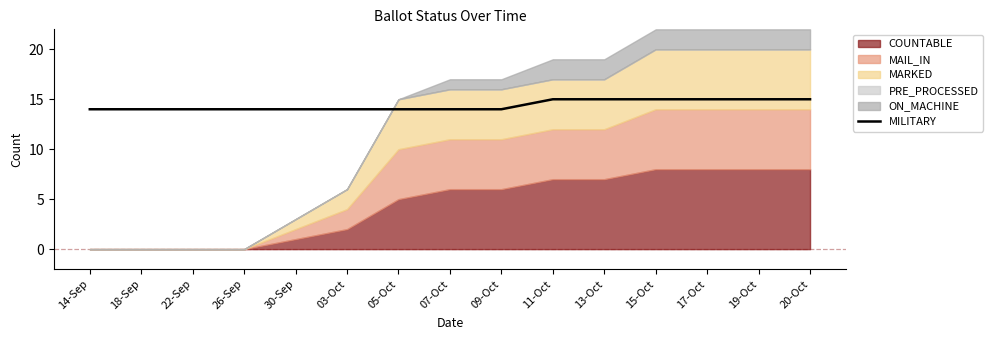

At which category does the chart reach its minimum across all series?

14-Sep